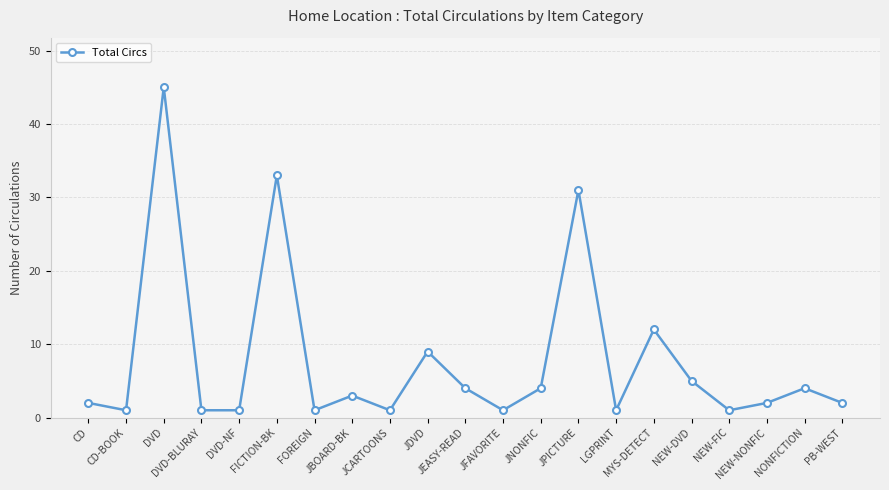

What is the difference between the maximum and minimum values?

44